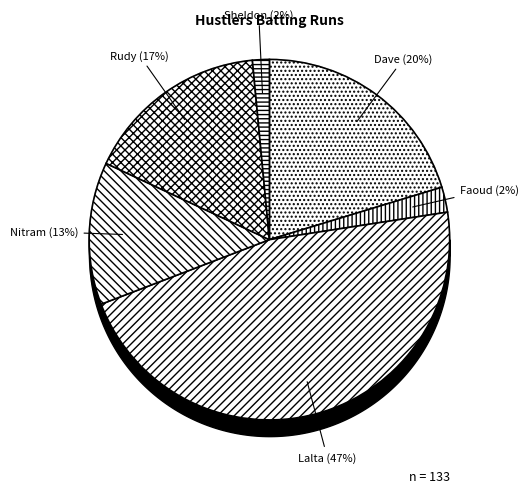

What is the smallest slice in the pie chart?

Sheldon Burnett